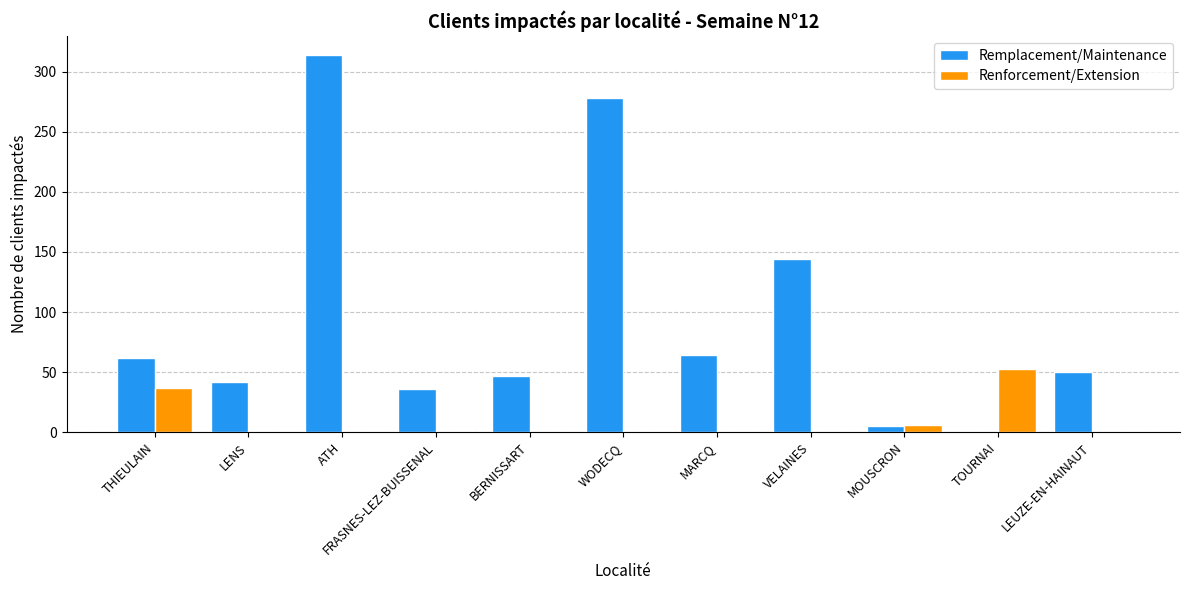

The value of Renforcement/Extension at LEUZE-EN-HAINAUT is 35. True or false?

False